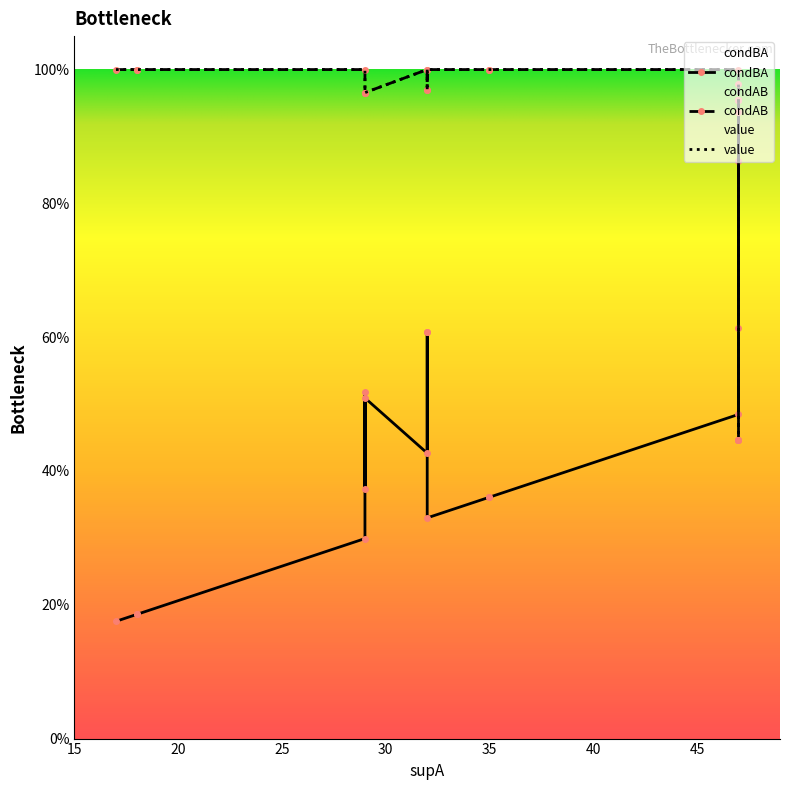

Which series has the widest spread of values?

condBA